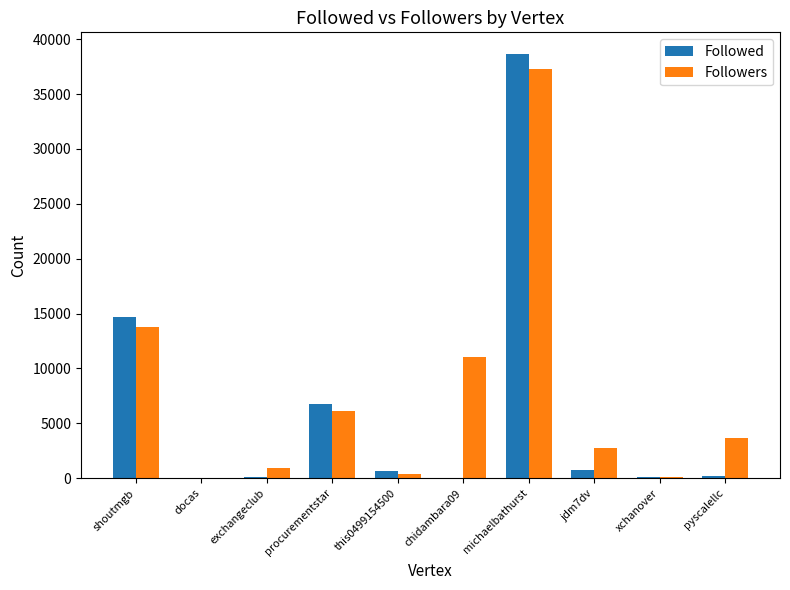

Is the value of Followers at shoutmgb greater than the value of Followed at chidambara09?

Yes